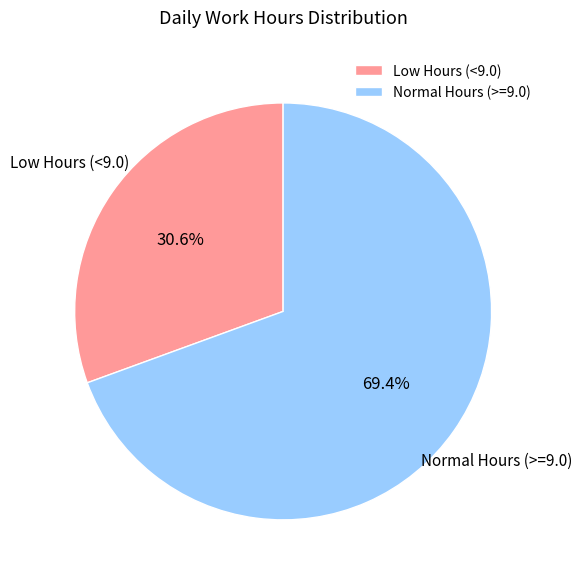

How many slices are in this pie chart?

2